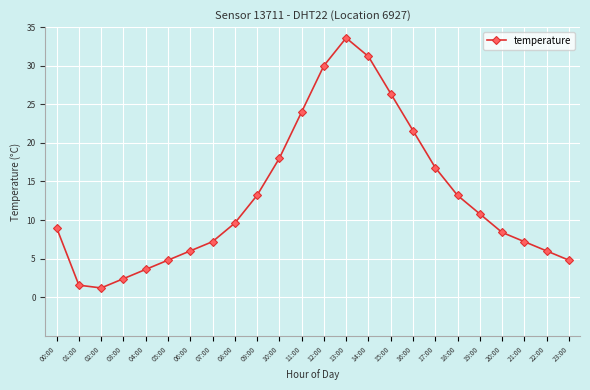

What is the difference between the second highest and minimum values?

30.0